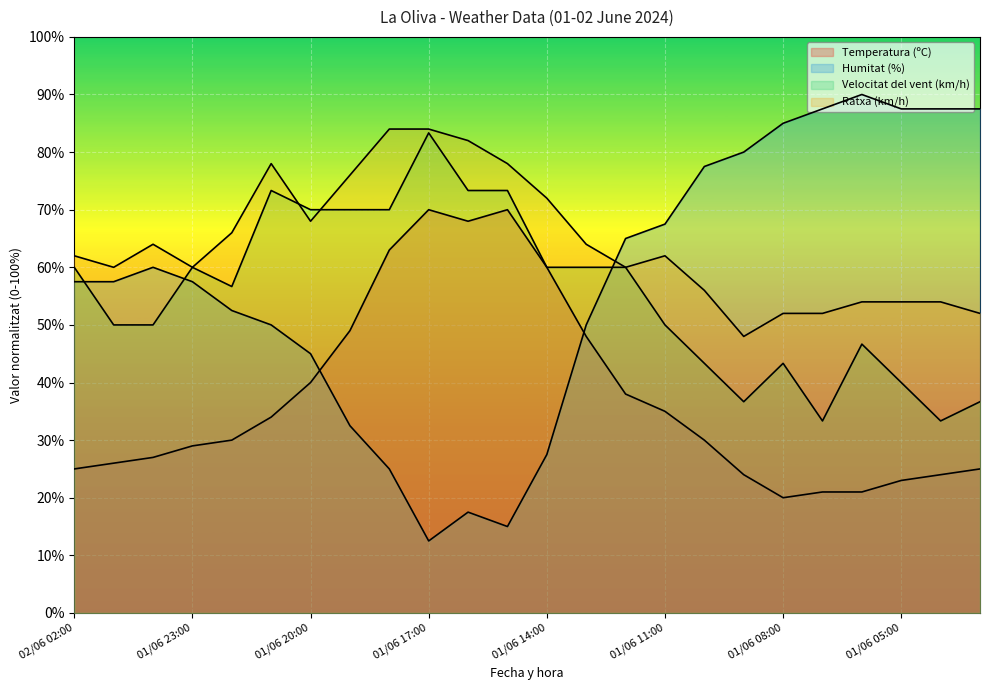

At which label is Velocitat del vent (km/h) closest to 58?

01/06 22:00